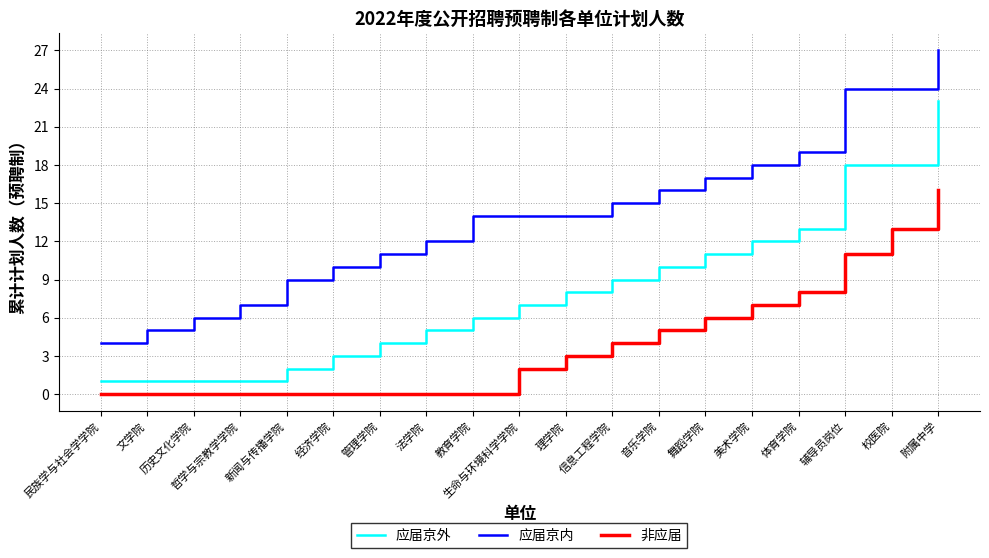

The value of 应届京内 at 体育学院 is 12. True or false?

False